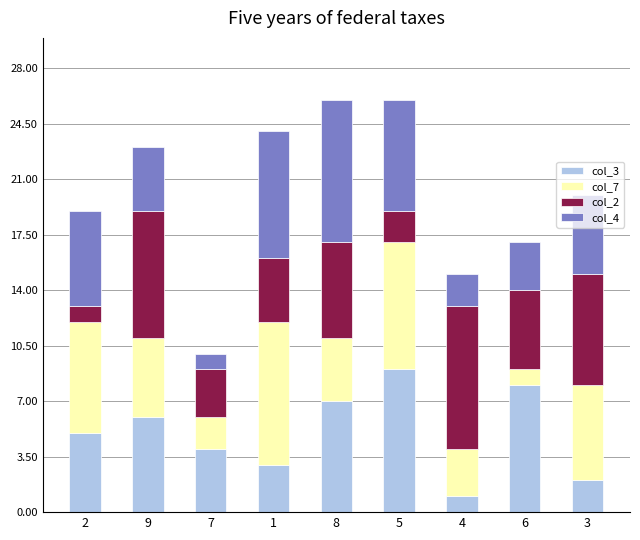

True or false: col_3 has a value of 2 at 3.

True